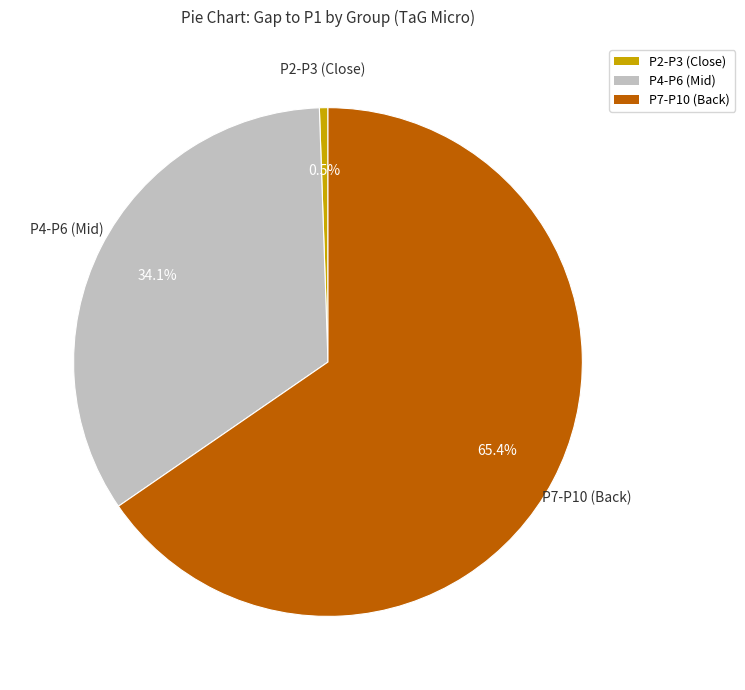

How many segments does this pie chart have?

3